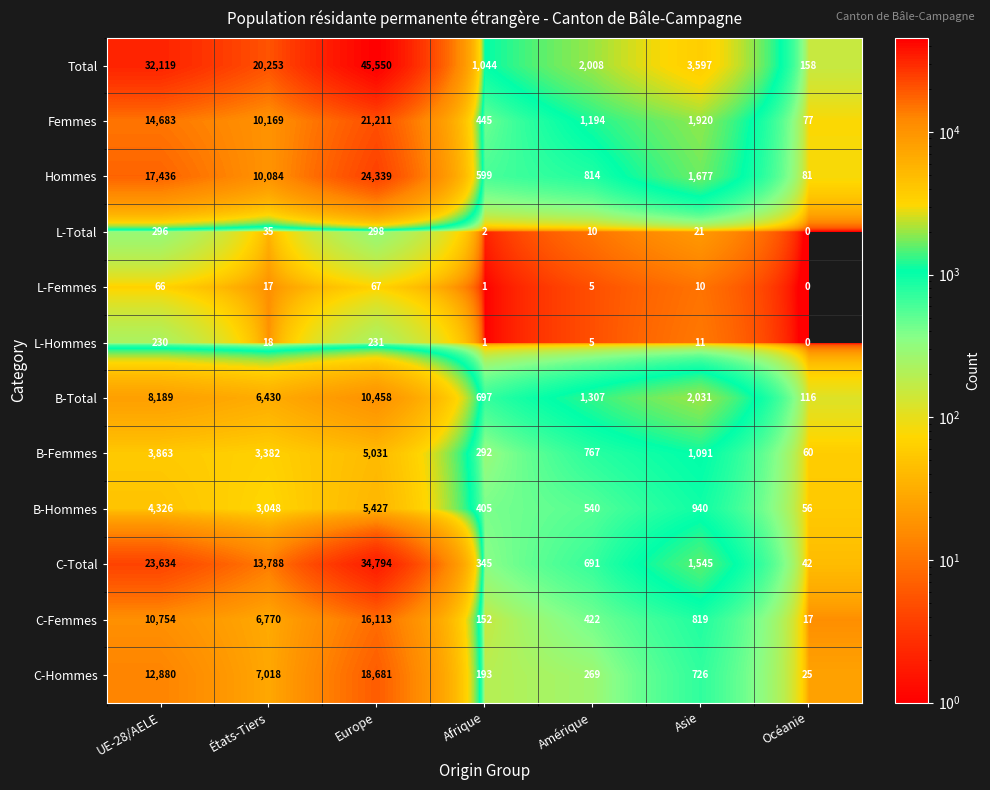

What is the maximum value shown in the chart?

45550